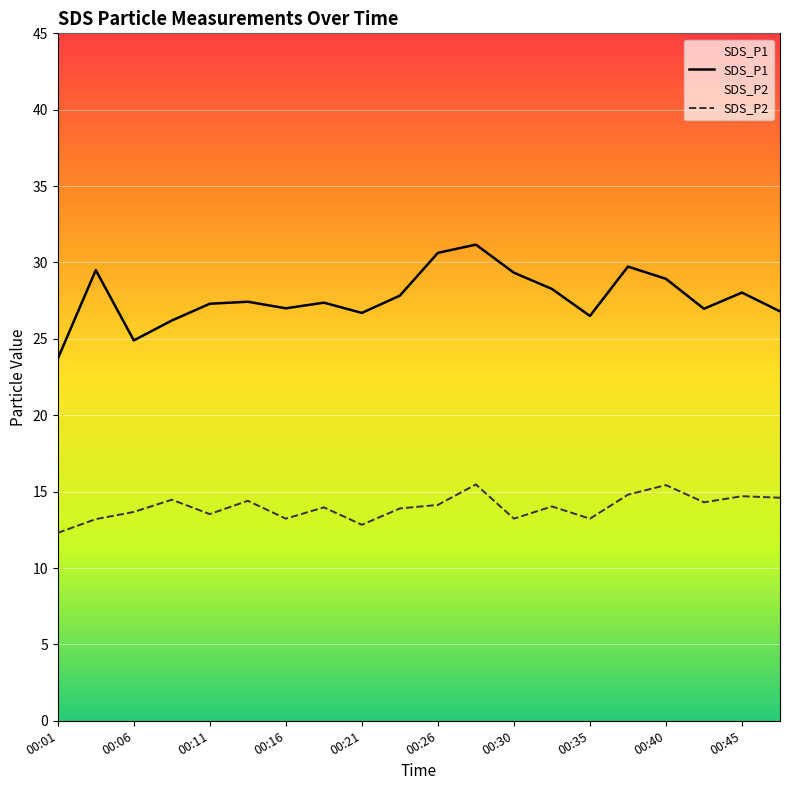

What are all the series names shown in the legend?

SDS_P1, SDS_P2